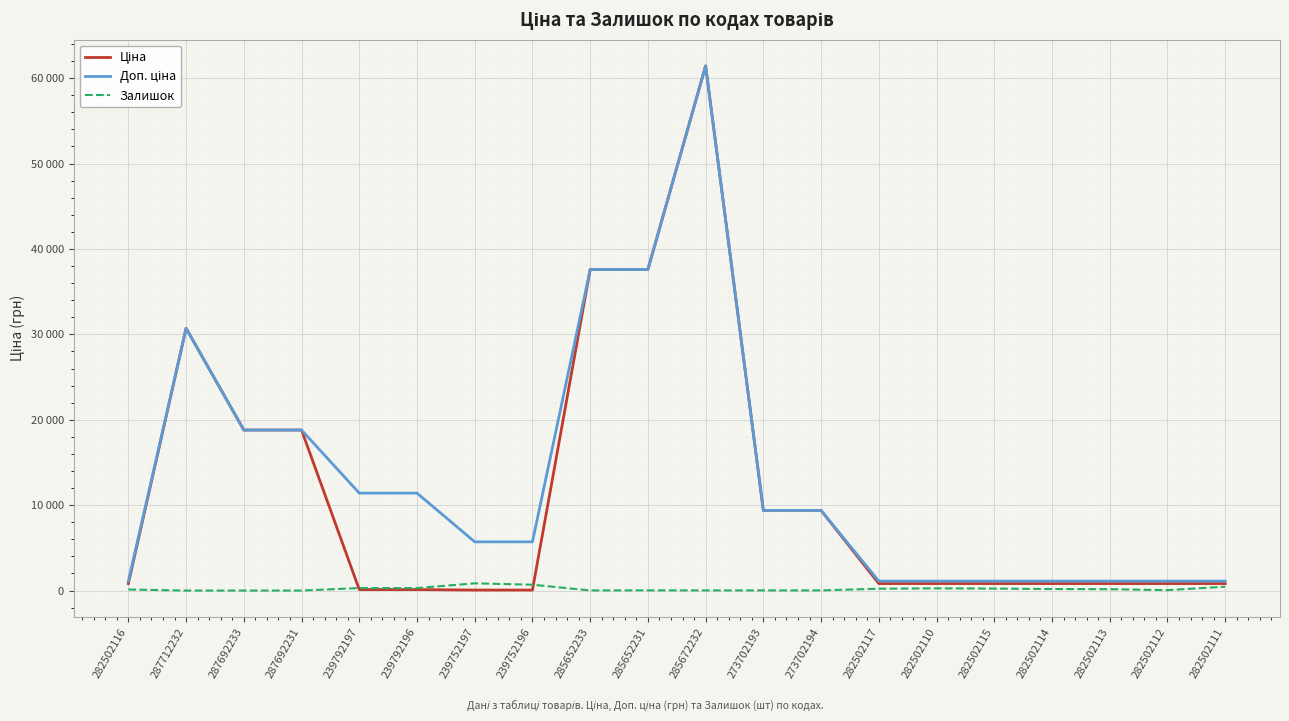

Does the chart have visible grid lines?

Yes